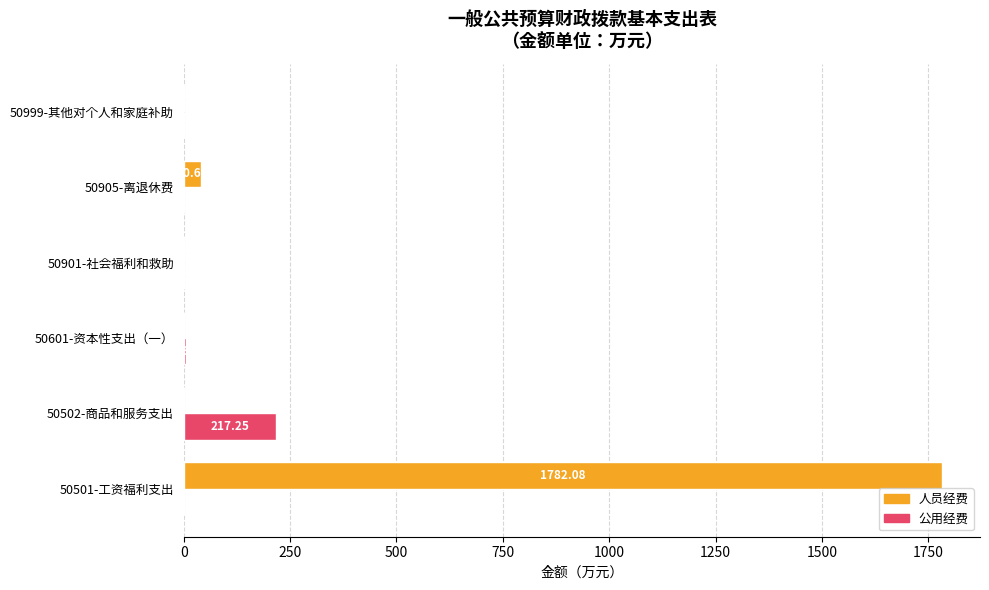

Which series has the largest total across all categories?

人员经费